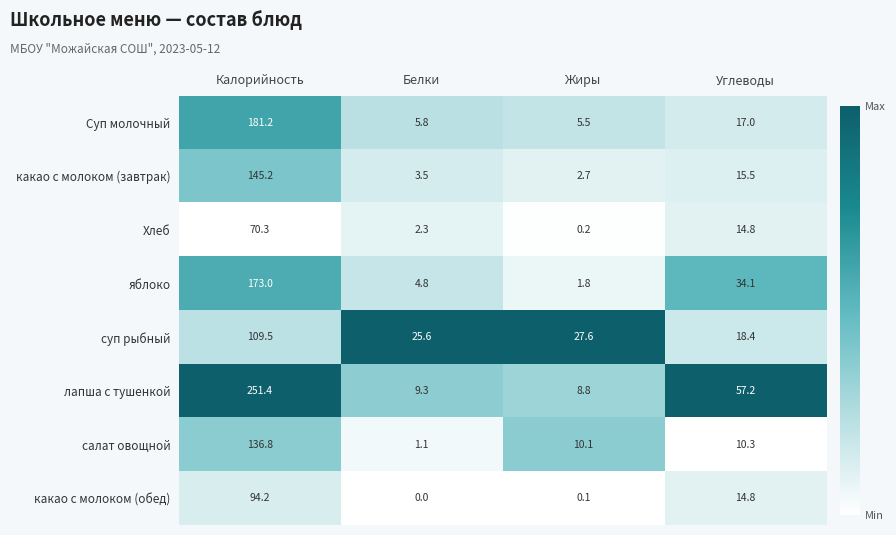

What is the difference between the maximum and minimum values in the лапша с тушенкой series?

242.6